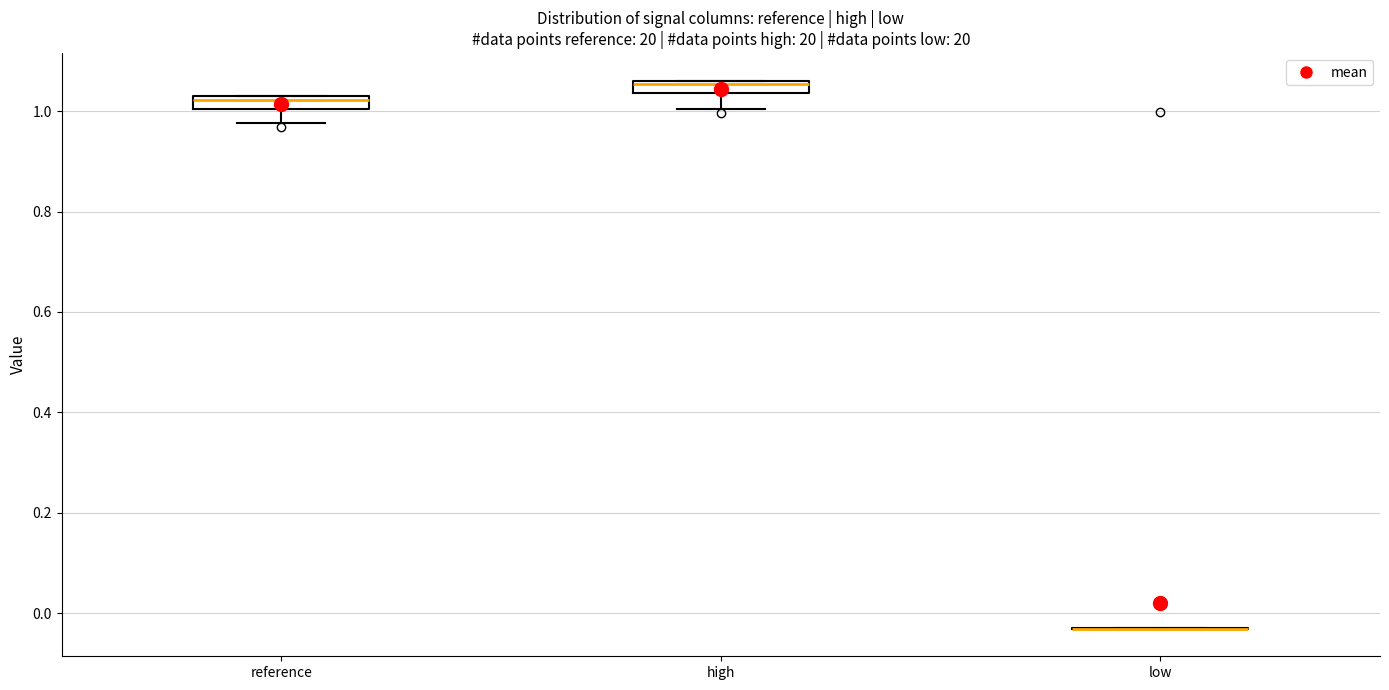

Where is the lower edge of the box for high on the y-axis? The values are not printed on the chart, so give them approximately, as read against the axis.

1.04